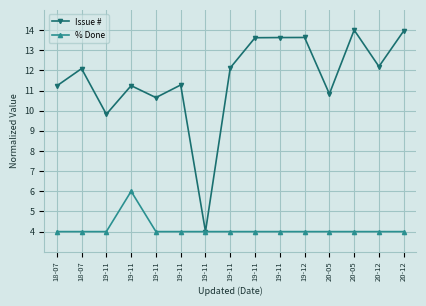

How many data points does each series have?

15